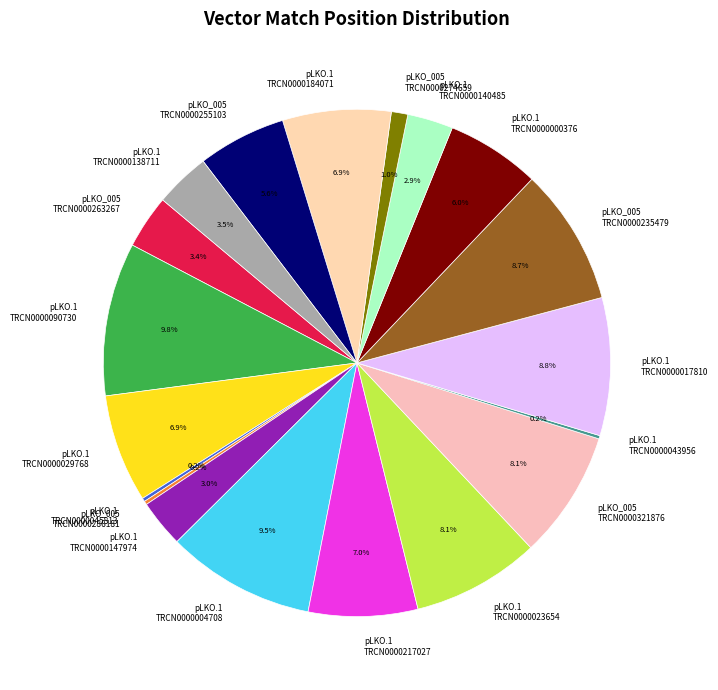

Does any single category account for the majority?

No